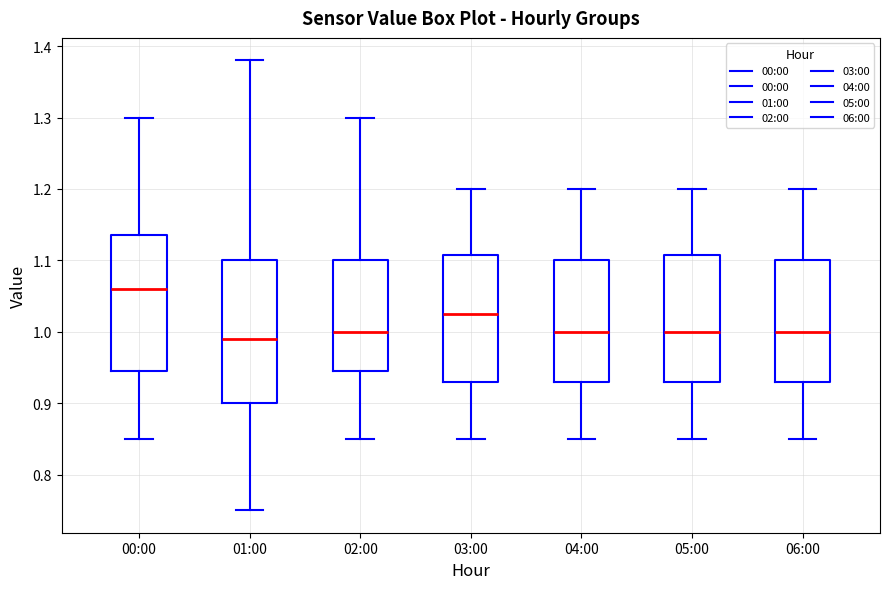

Which box has the lowest median line?

01:00